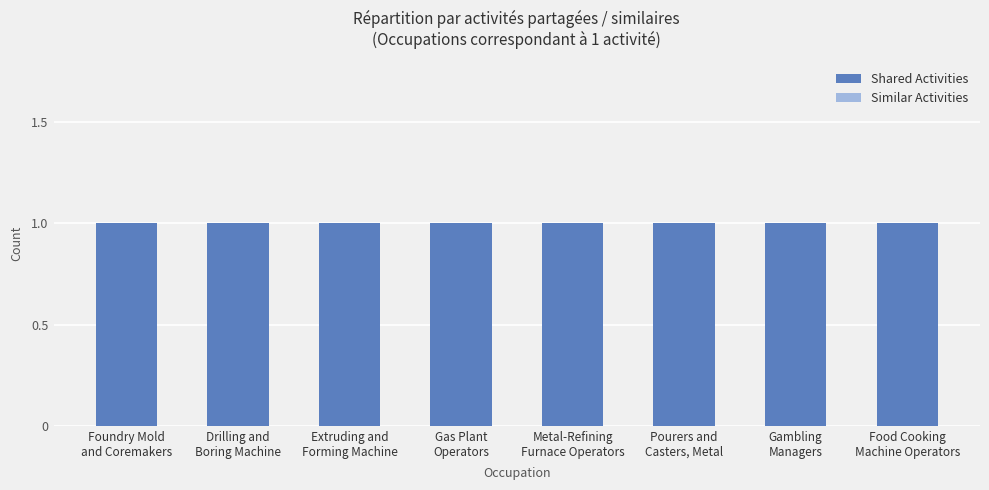

Rank the series at Metal-Refining
Furnace Operators from lowest to highest value.

Similar Activities, Shared Activities